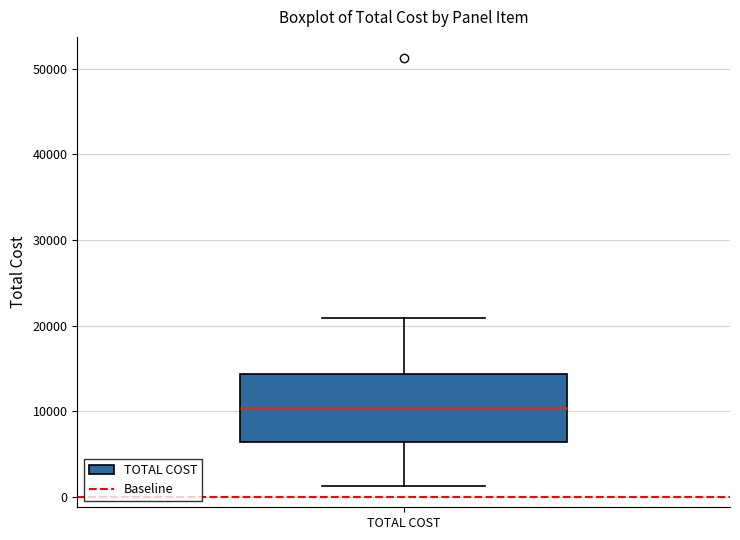

Read this box plot against the y-axis: the position of the median line, the range covered by the box, and the ends of both whiskers. The values are not printed on the chart, so give them approximately, as read against the axis.

median 10000, box 6000 to 14000, whiskers 1000 to 21000